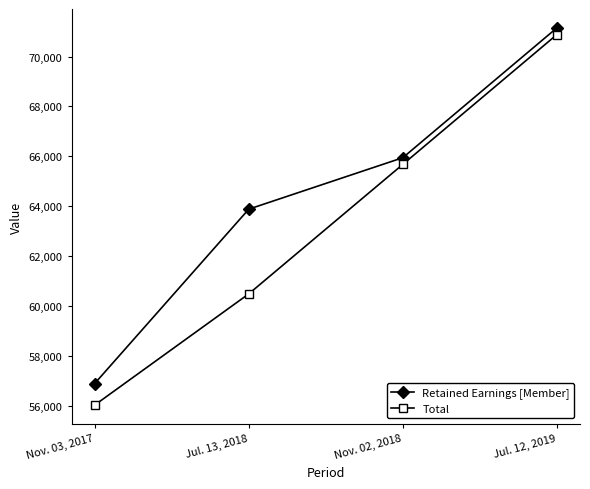

True or false: Total and Retained Earnings [Member] cross at least once.

False